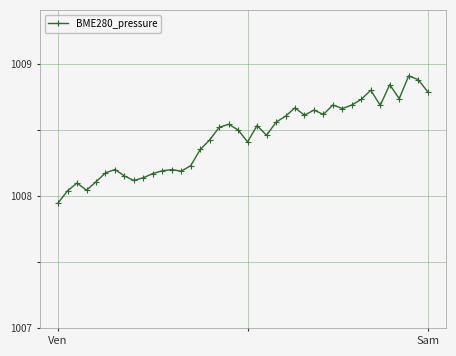

True or false: there are more than 2 points higher than both neighbors.

True